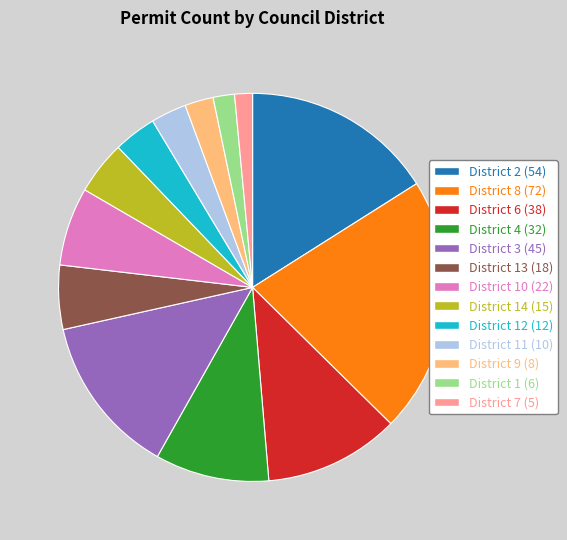

Do District 8 (72) and District 10 (22) together represent more than half of the pie?

No